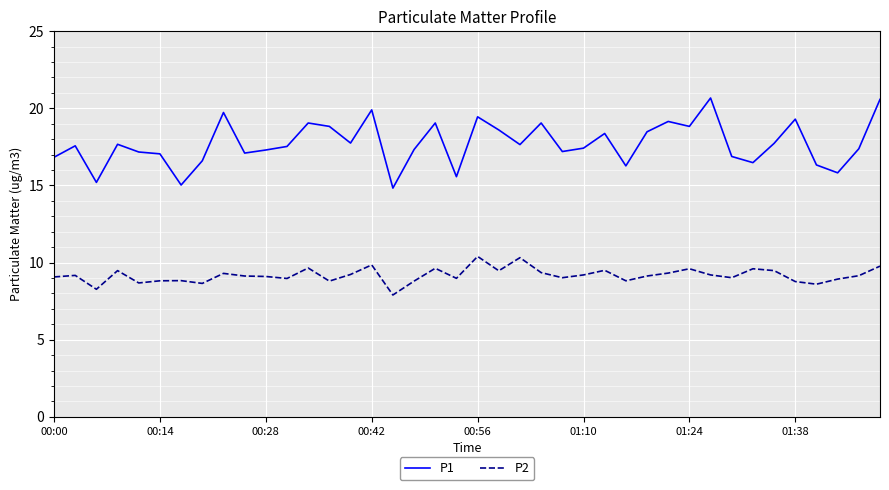

What are all the series names shown in the legend?

P1, P2